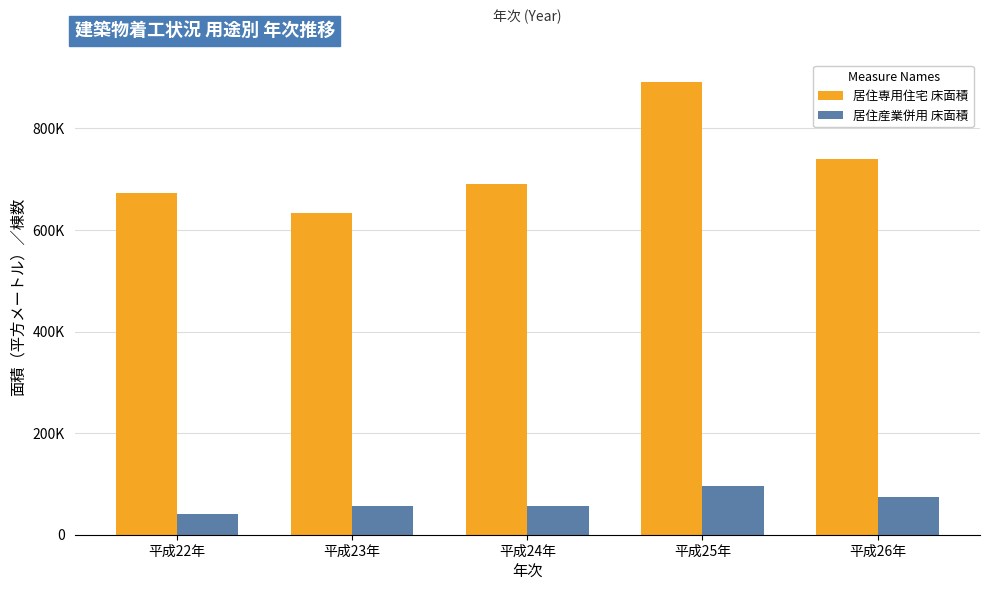

Rank the series by their average value, from highest to lowest.

居住専用住宅 床面積, 居住産業併用 床面積